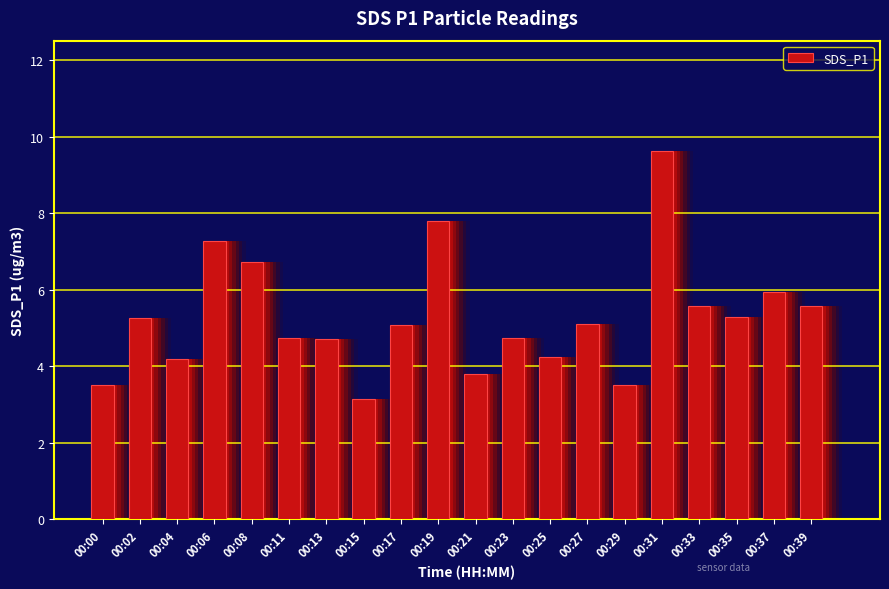

List the labels in order of value, largest first.

00:31, 00:19, 00:06, 00:08, 00:37, 00:33, 00:39, 00:35, 00:02, 00:27, 00:17, 00:11, 00:23, 00:13, 00:25, 00:04, 00:21, 00:00, 00:29, 00:15